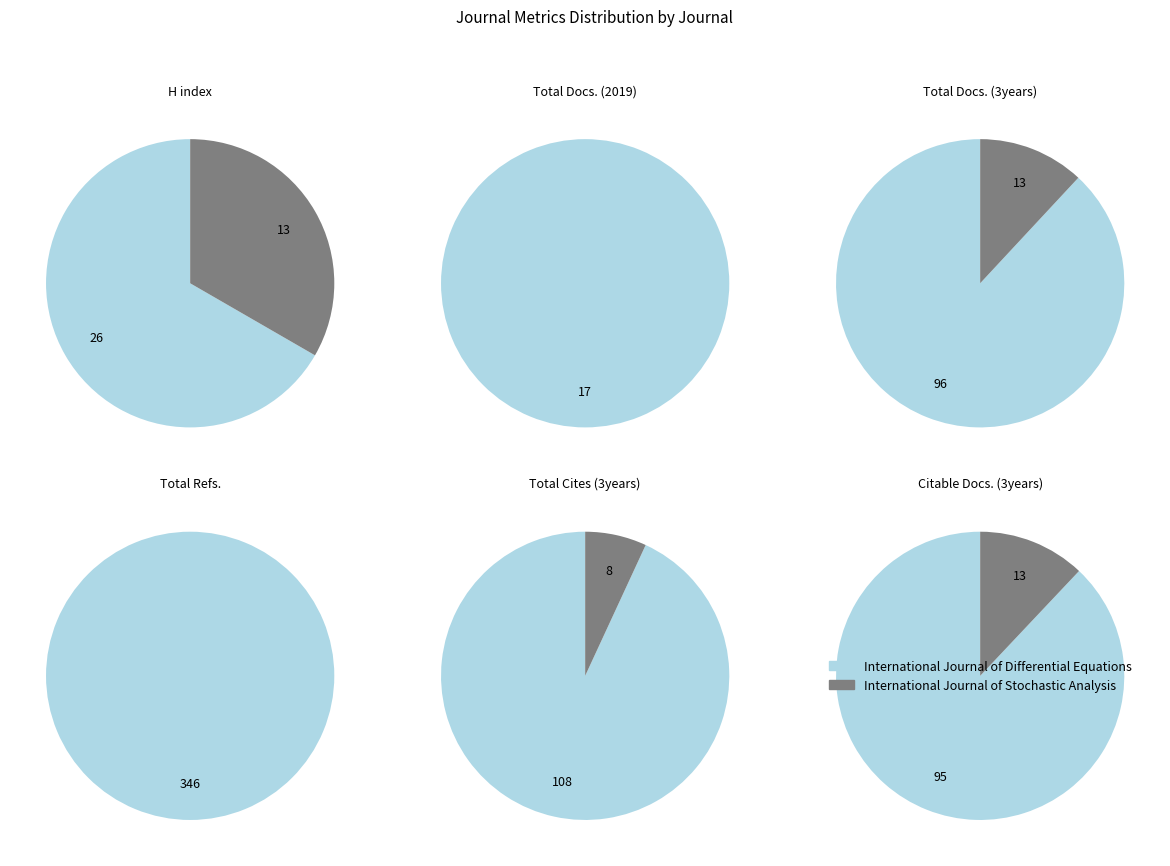

Which series changed the most between International Journal of Differential Equations and International Journal of Stochastic Analysis?

Total Refs.